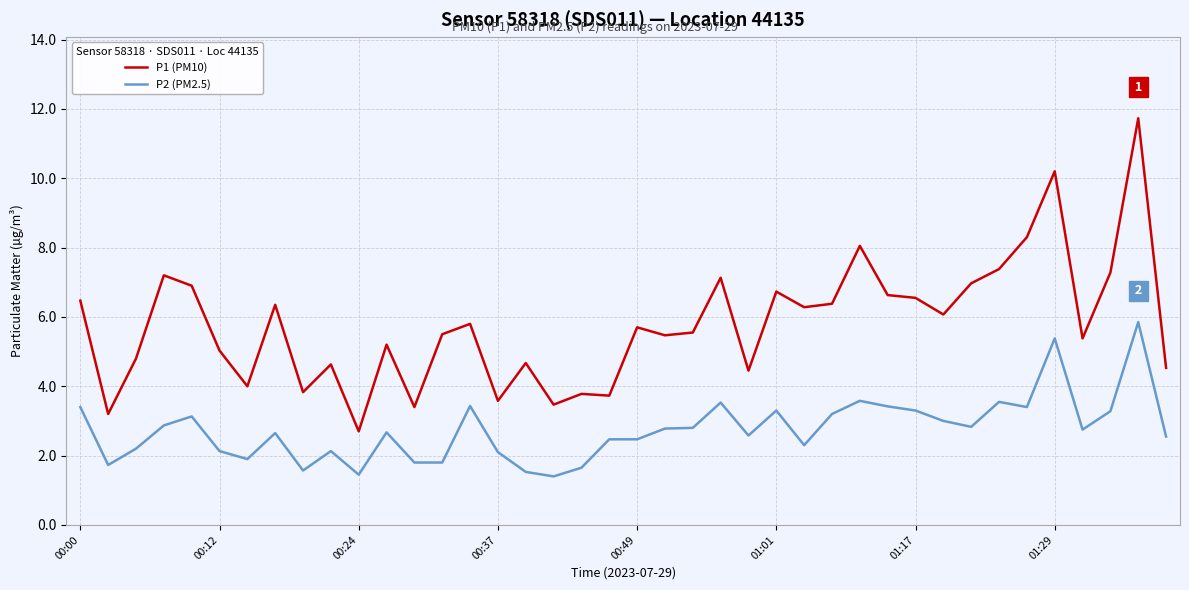

True or false: P2 (PM2.5) and P1 (PM10) cross at least once.

False